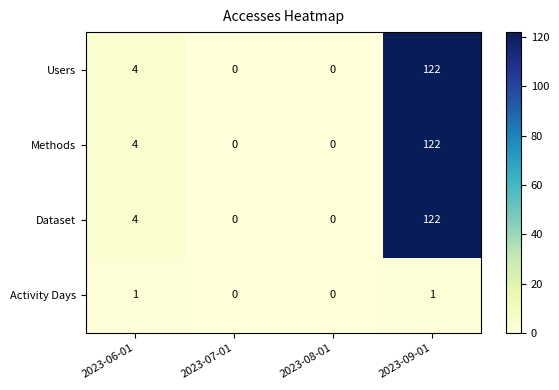

At which label is Users closest to 61?

2023-06-01